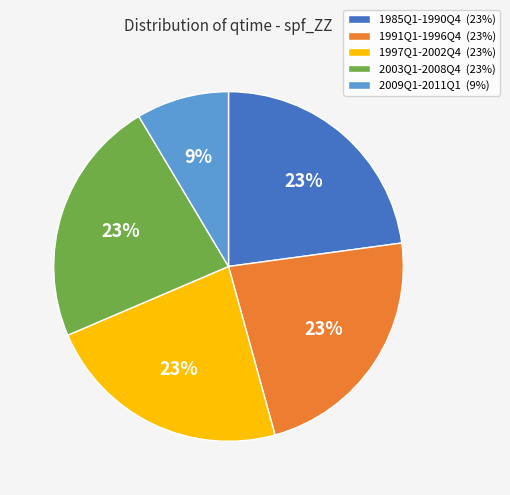

Is the sum of 2003Q1-2008Q4 and 2009Q1-2011Q1 greater than half?

No